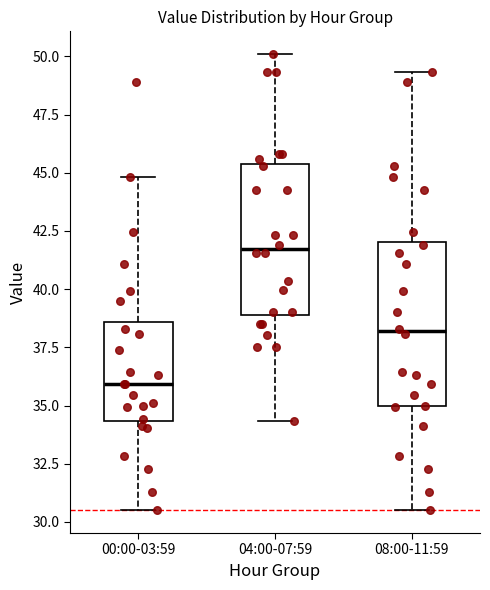

Where is the upper edge of the box for 00:00-03:59 on the y-axis? The values are not printed on the chart, so give them approximately, as read against the axis.

38.5